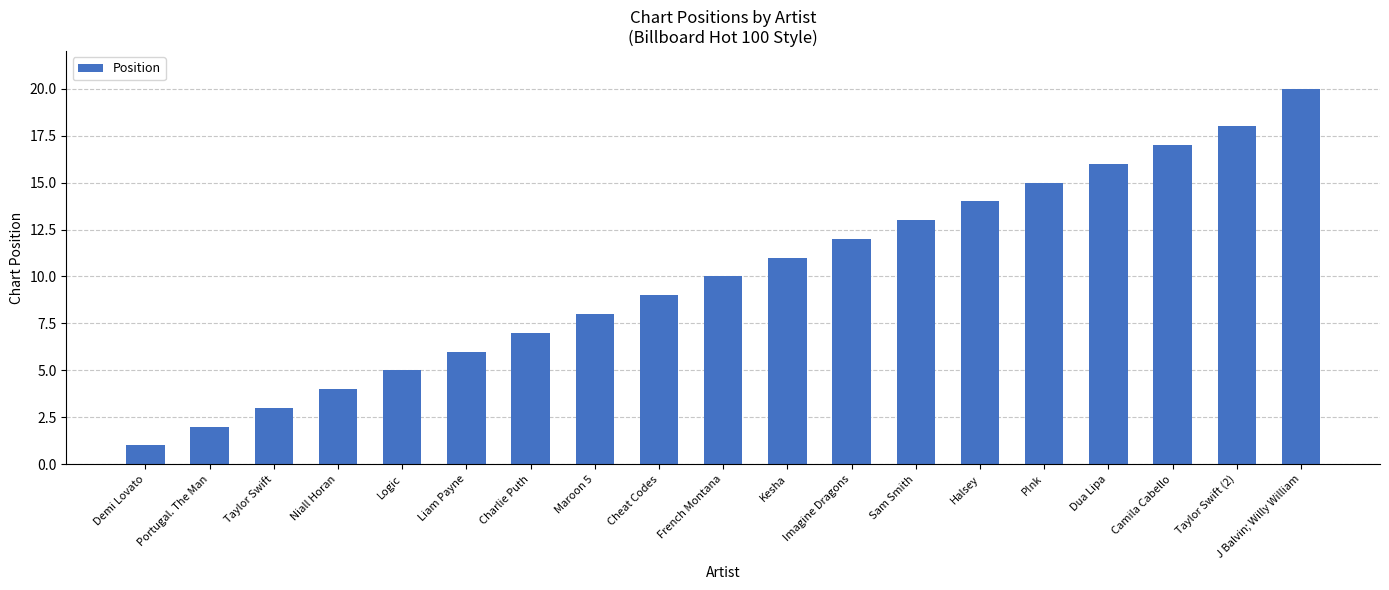

What position from the left is Liam Payne?

6